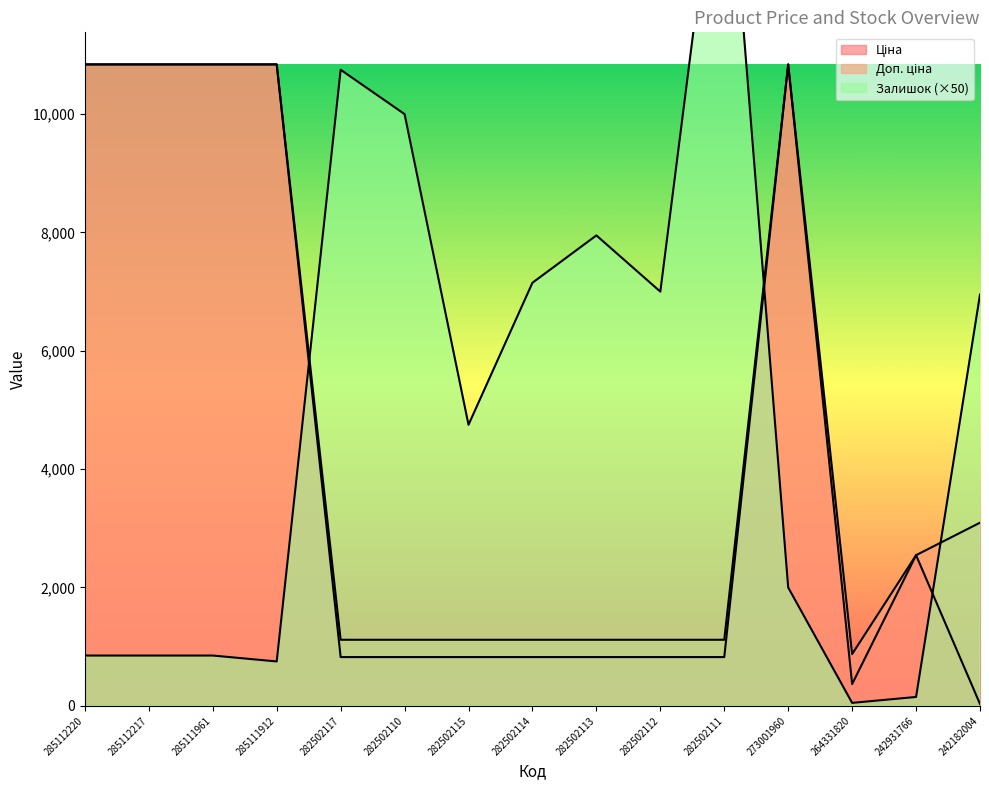

What value does the Залишок series have at 282502110?

10000.0